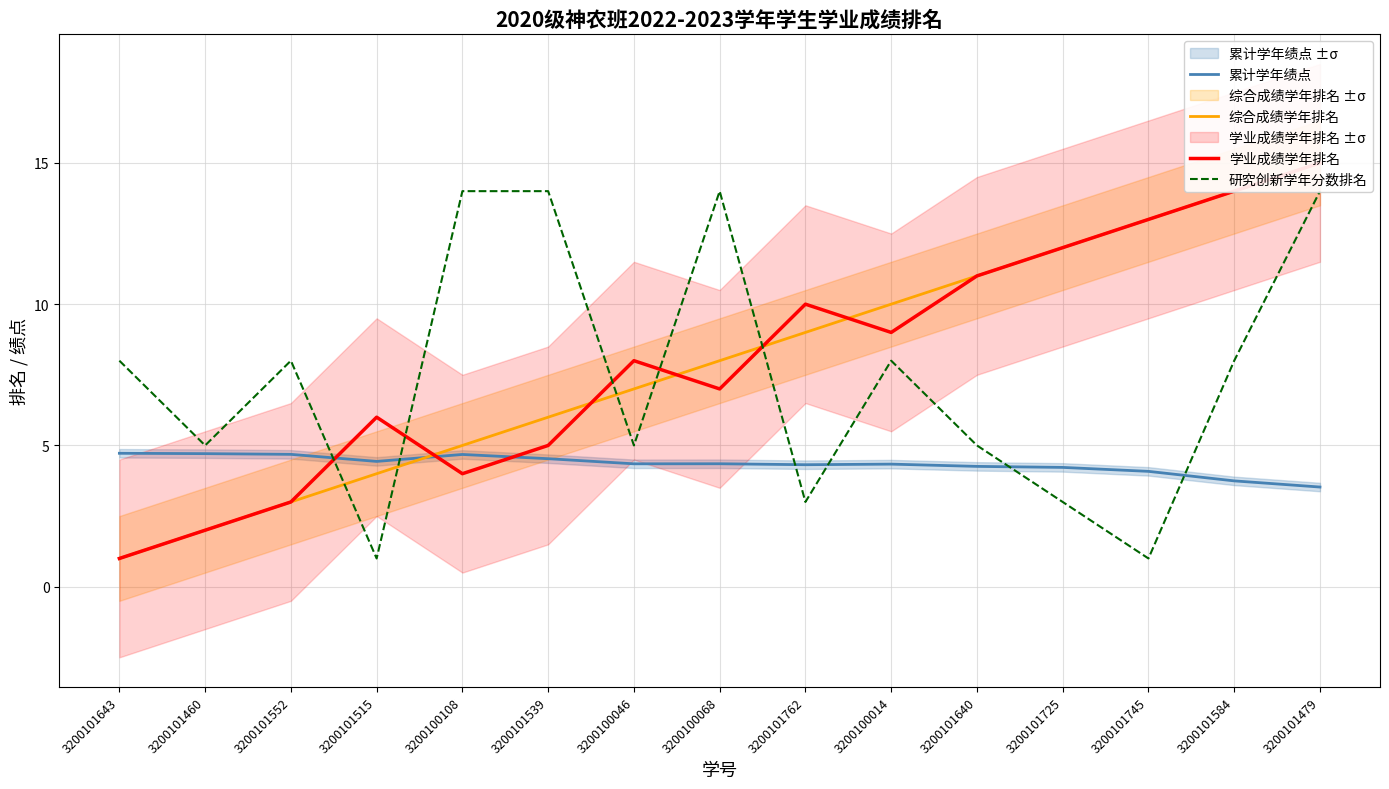

Count the number of data series in this chart.

4